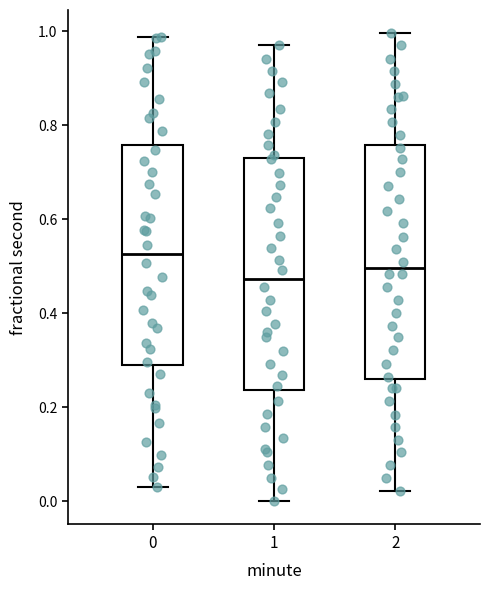

Which box has the lowest median line?

1